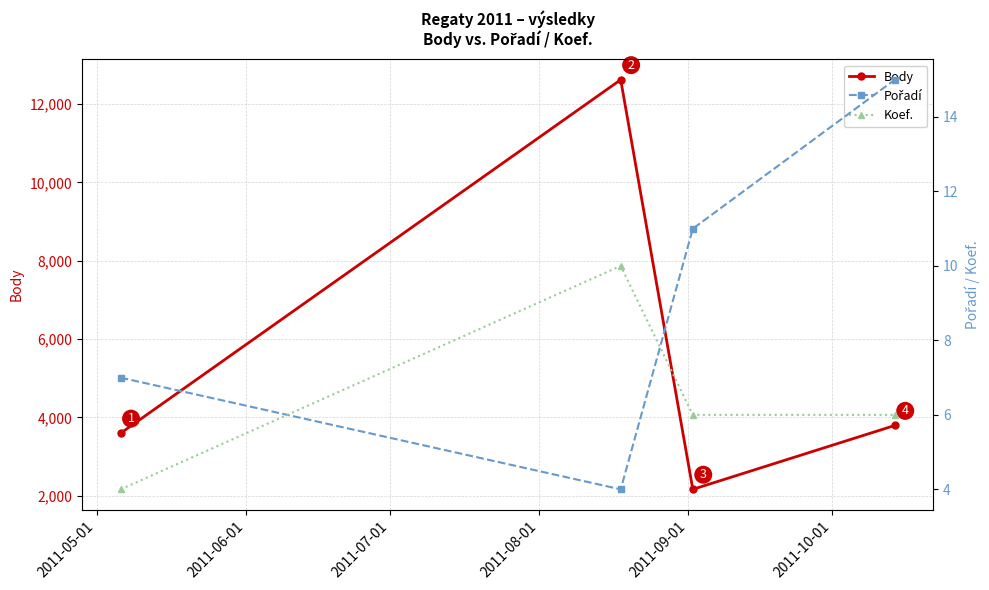

In Pořadí, how many points are lower than both neighbors (excluding endpoints)?

1